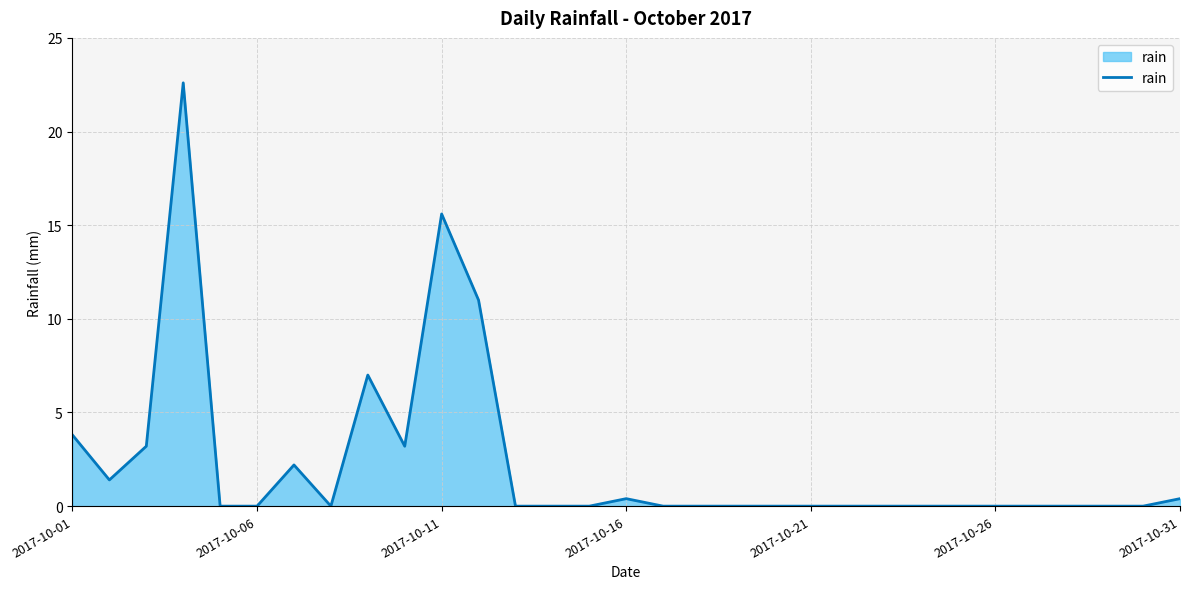

What is the maximum value shown in the chart?

22.6